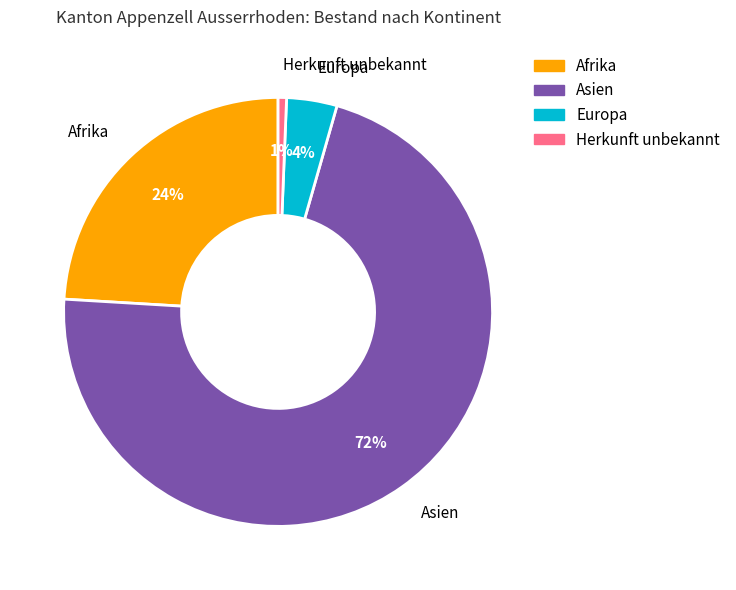

The Herkunft unbekannt slice represents 13% of the pie. True or false?

False